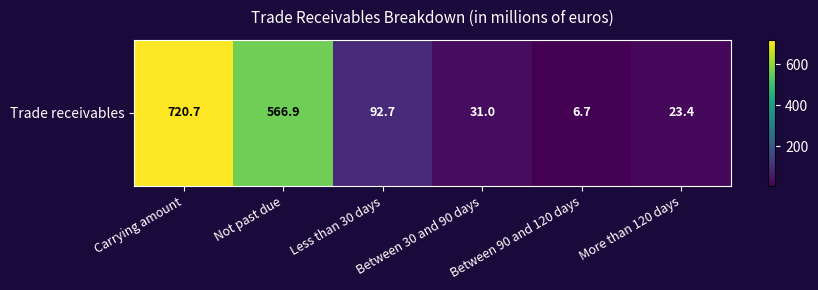

What value does the data have at Carrying amount?

720.7